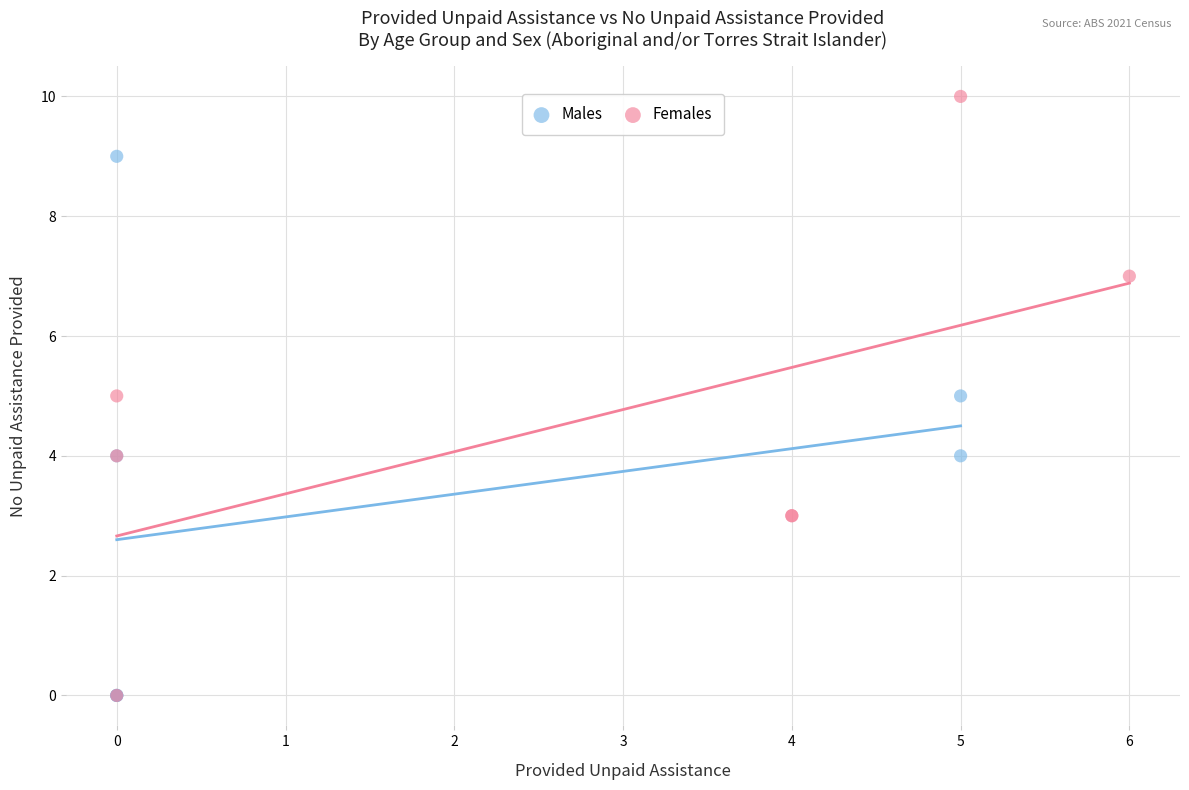

Which series has the largest Y range (max minus min)?

Females